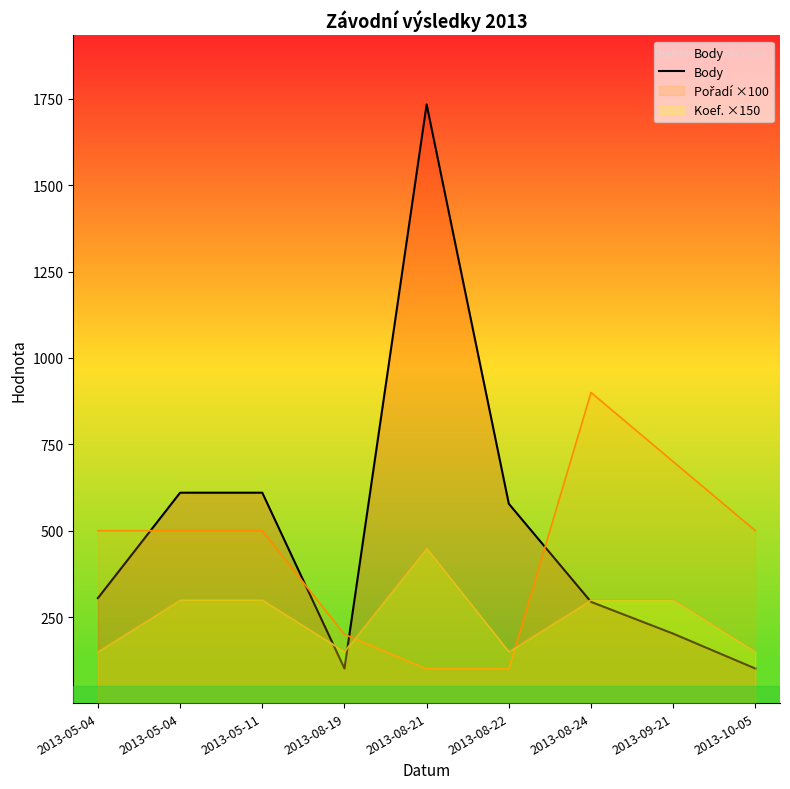

Rank the categories by value from lowest to highest.

2013-08-19, 2013-10-05, 2013-09-21, 2013-08-24, 2013-05-04, 2013-08-22, 2013-05-04, 2013-05-11, 2013-08-21